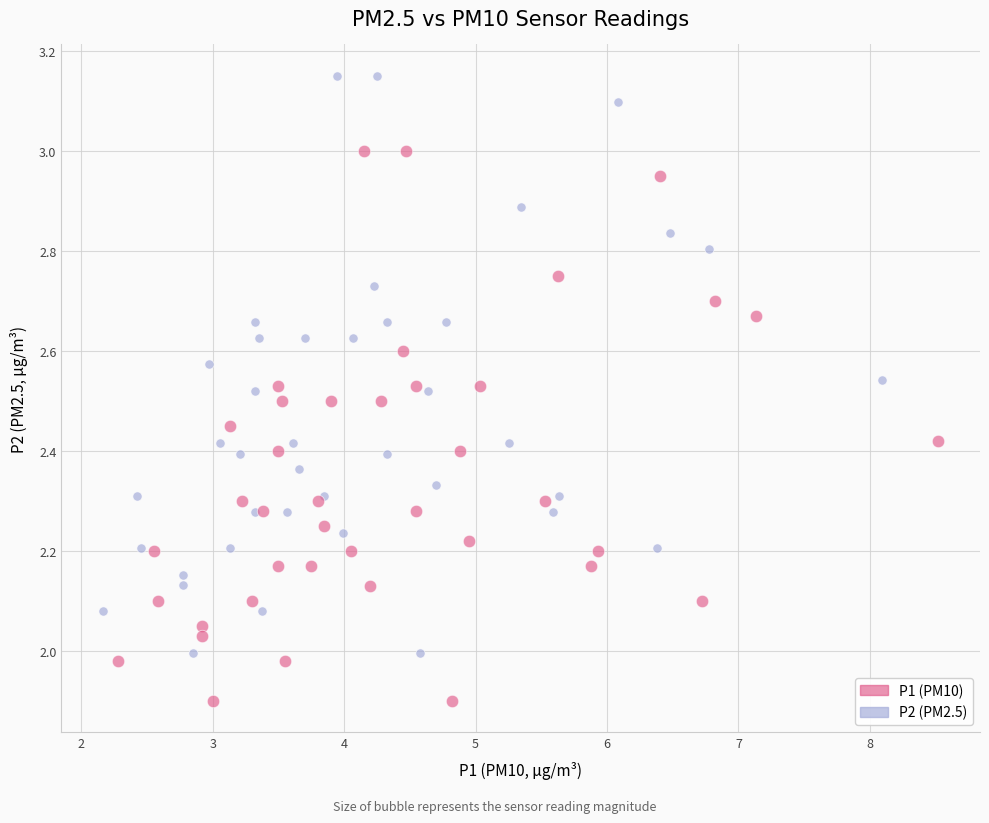

Which series contains the highest Y value?

P2 (PM2.5)